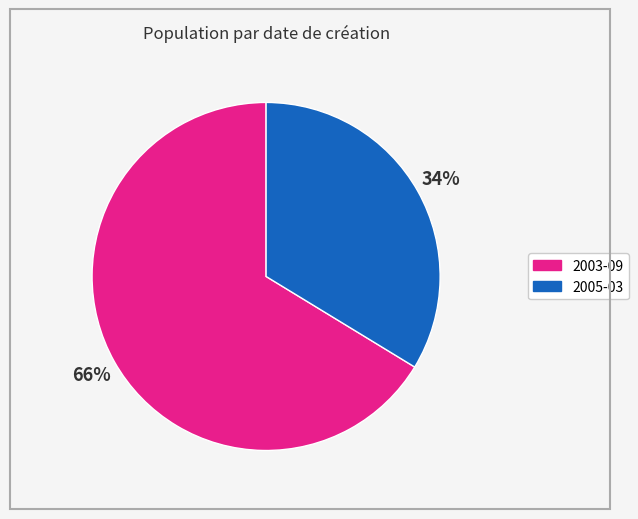

Does any single category account for the majority?

Yes